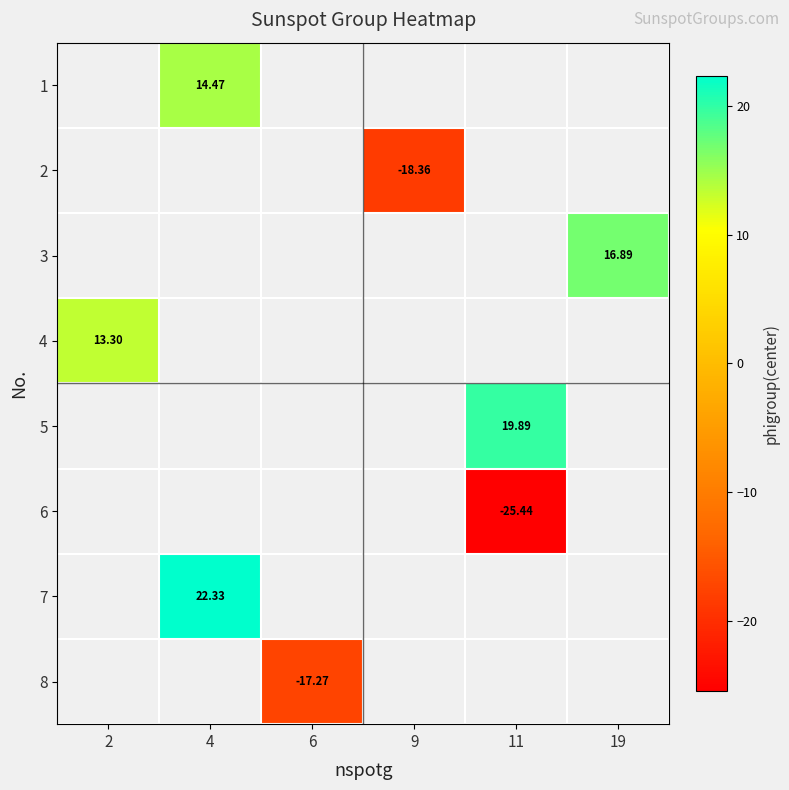

How many series are shown in this chart?

8